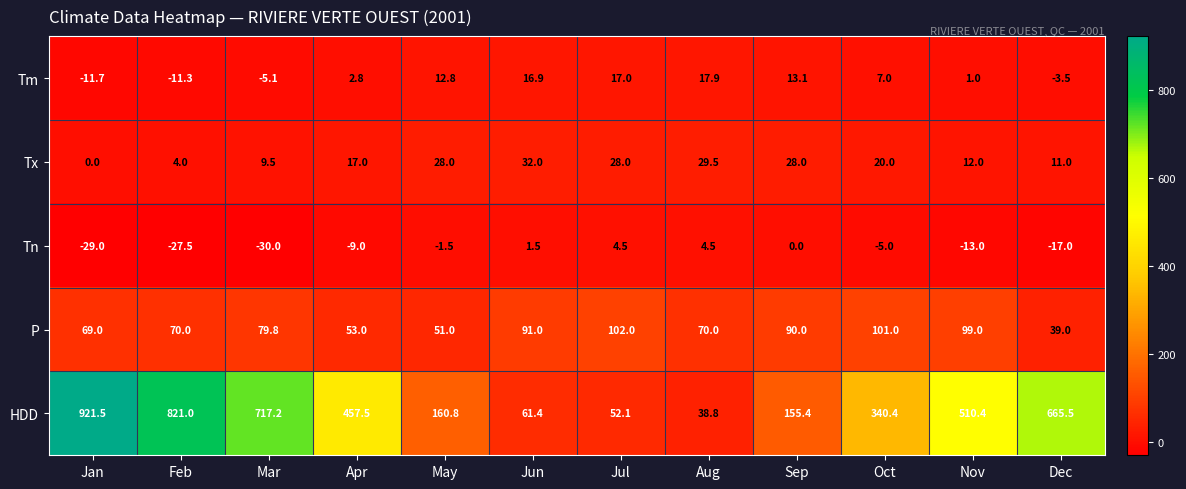

What is the approximate value of Tx at Dec?

11.0